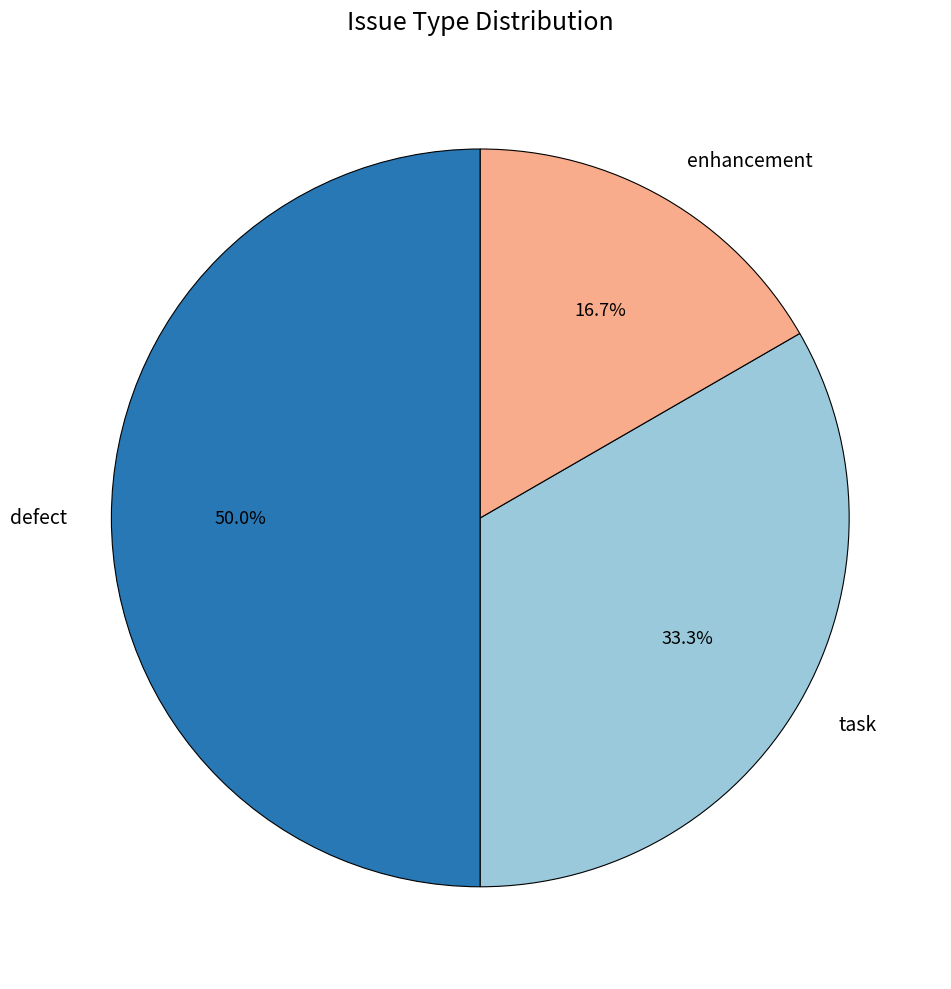

Rank the categories by value from highest to lowest.

defect, task, enhancement